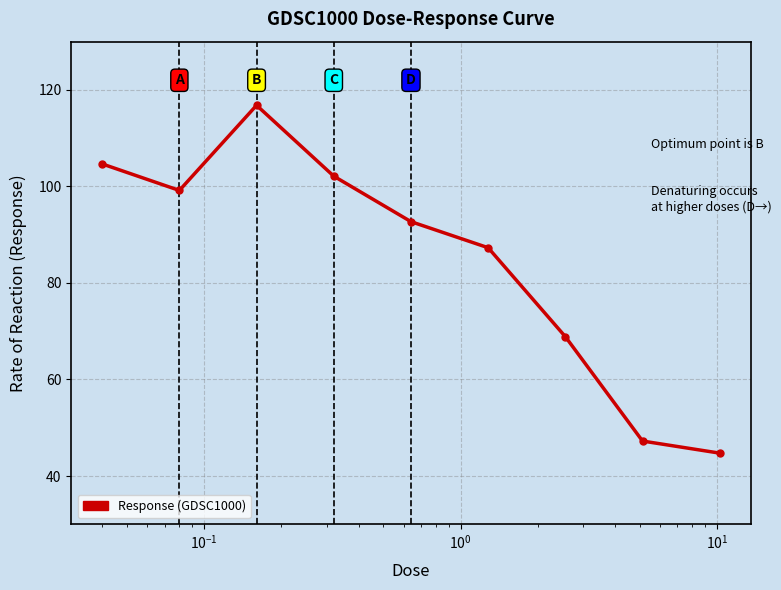

What is the smallest value displayed?

44.7